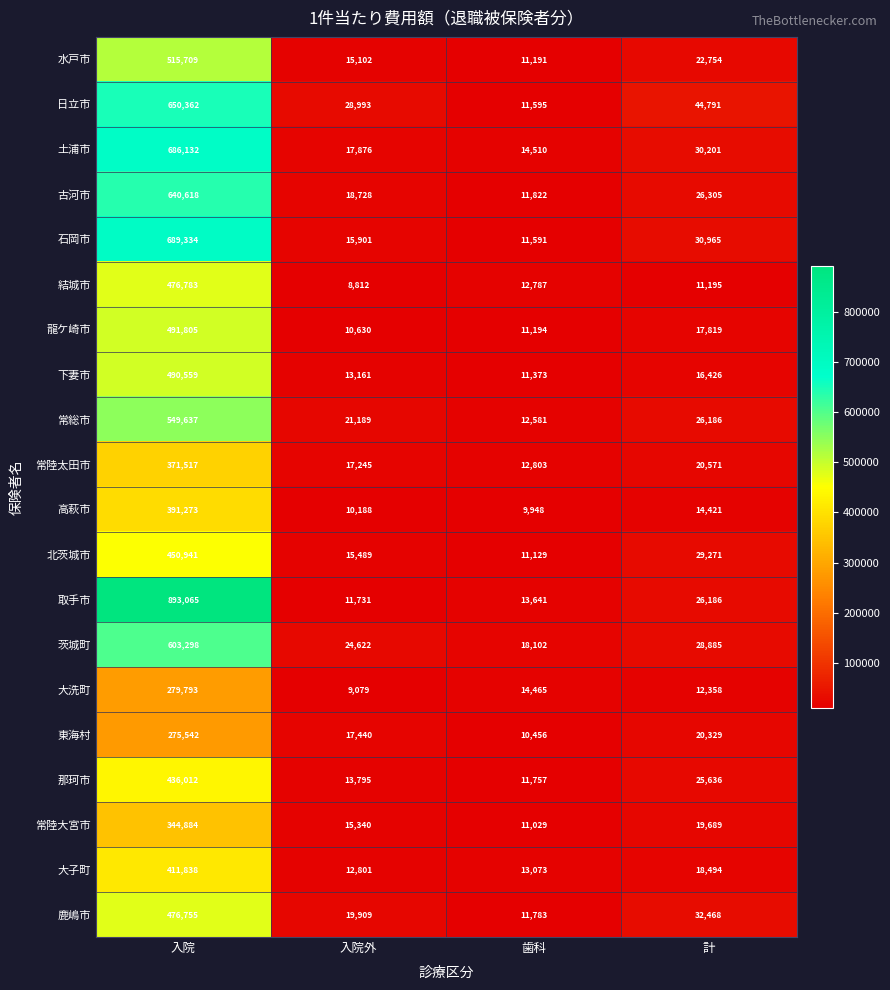

What is the highest value of the 茨城町 series?

603298